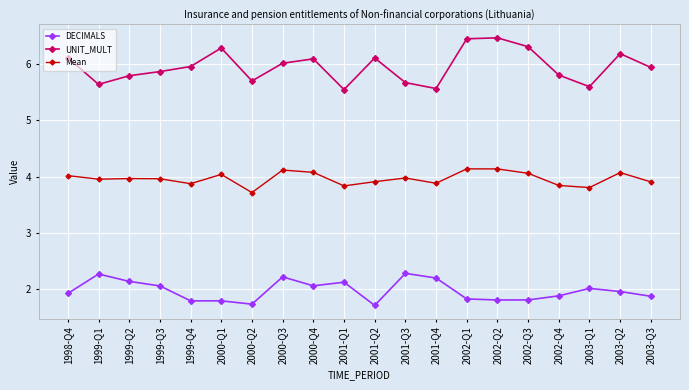

True or false: DECIMALS has more than 0 interior local peaks.

True